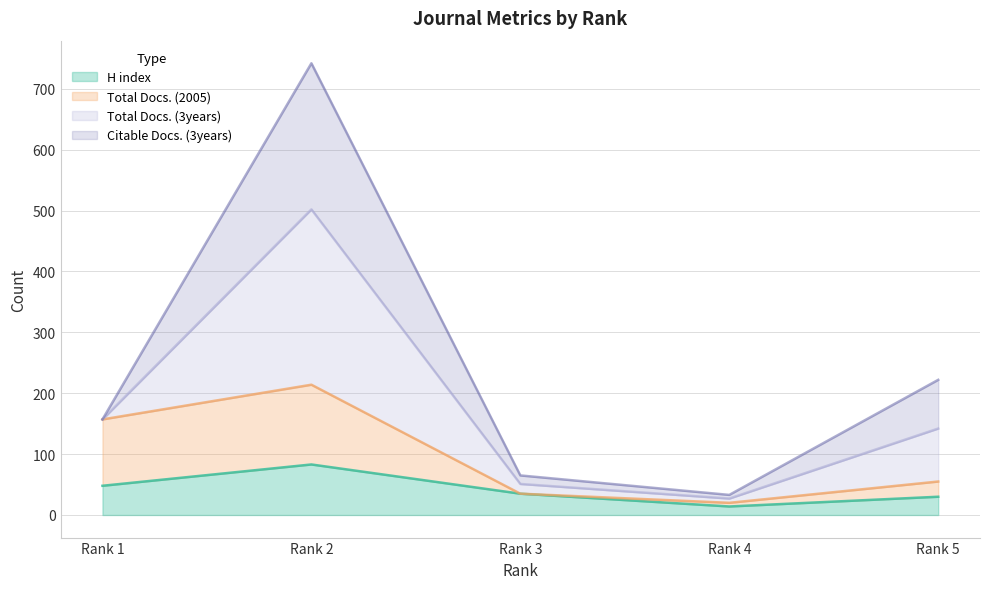

What are all the series names shown in the legend?

H index, Total Docs. (2005), Total Docs. (3years), Citable Docs. (3years)